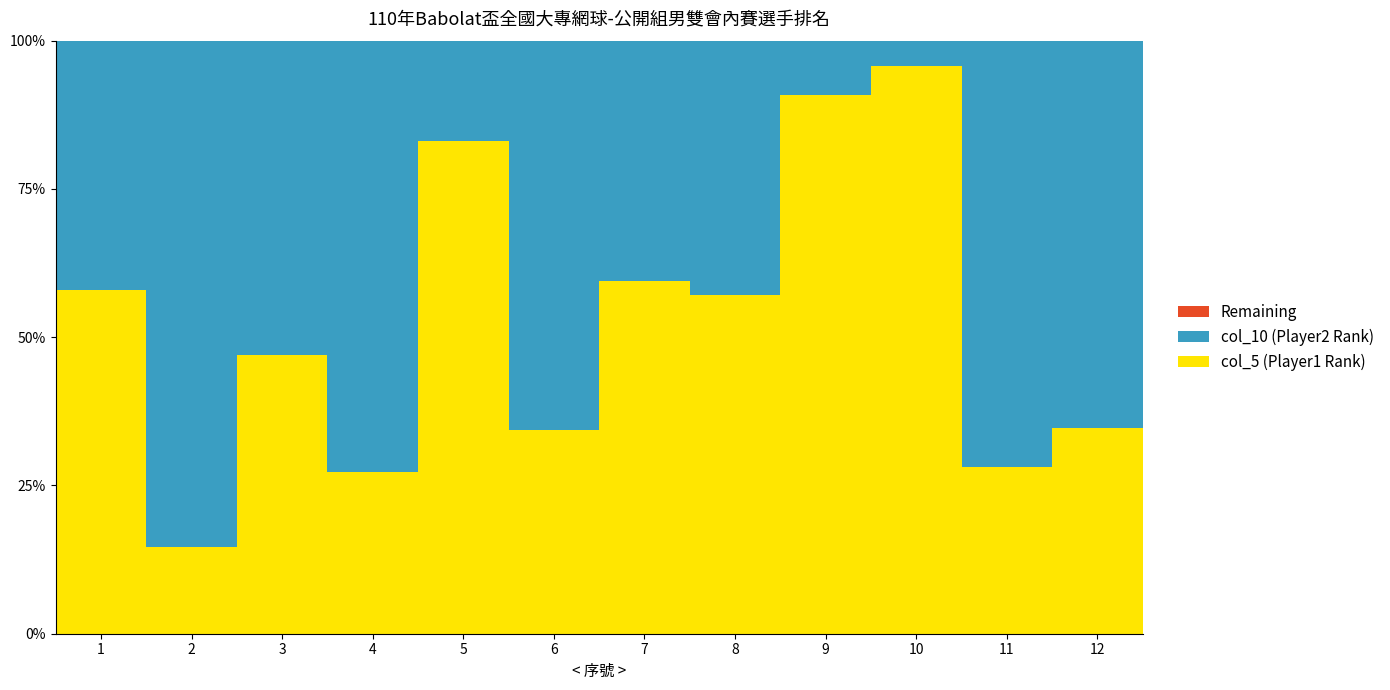

True or false: col_5 (Player1 Rank) has a value of 34.7 at 12.

True